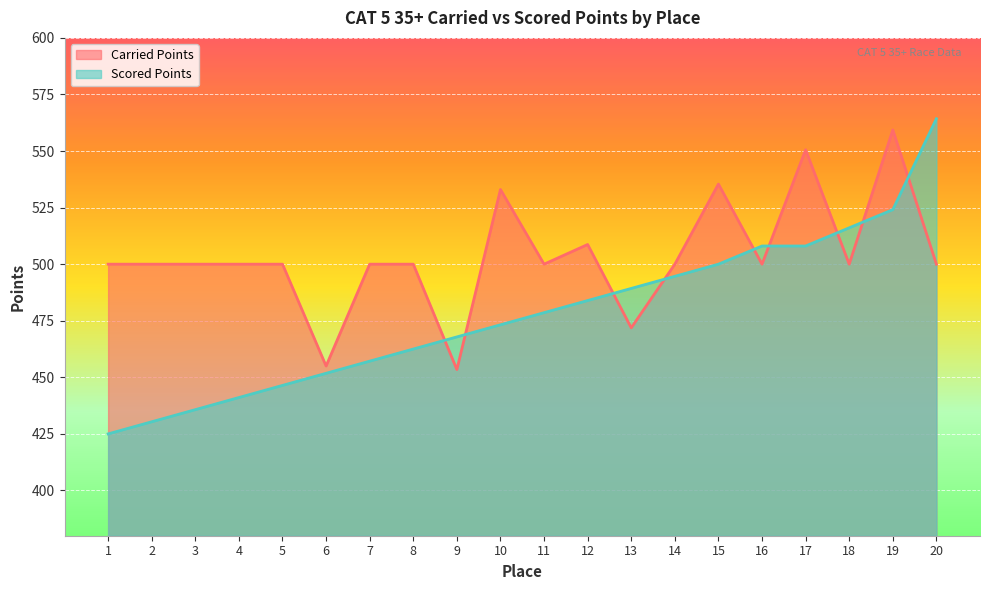

True or false: Carried Points has more than 0 points higher than both neighbors.

True